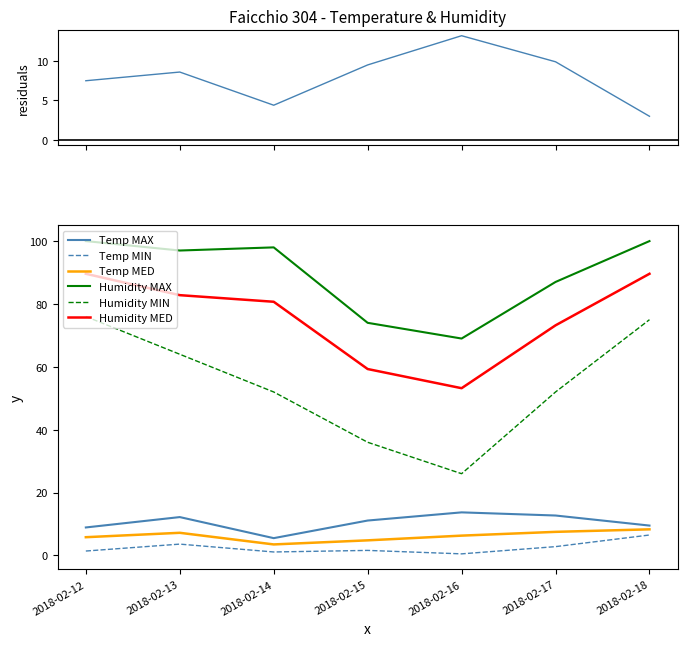

In Temp MED, how many points are higher than both neighbors (excluding endpoints)?

1